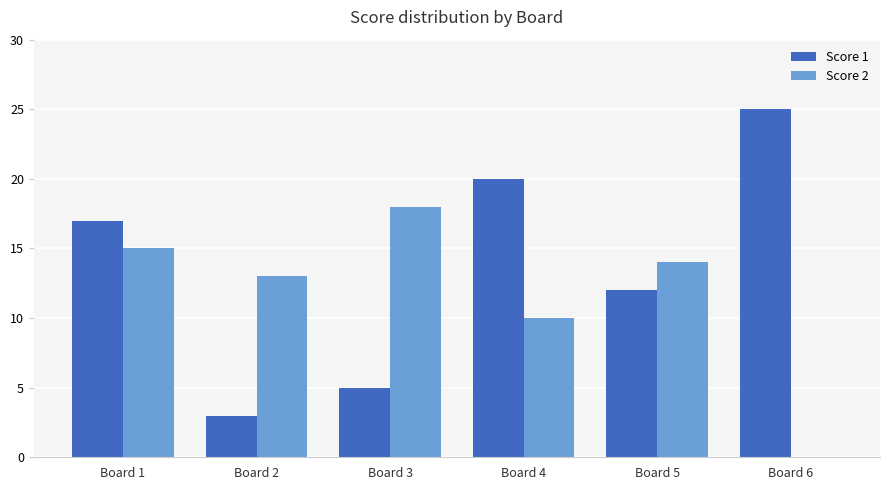

What is the spread (max minus min) of values at Board 6?

25